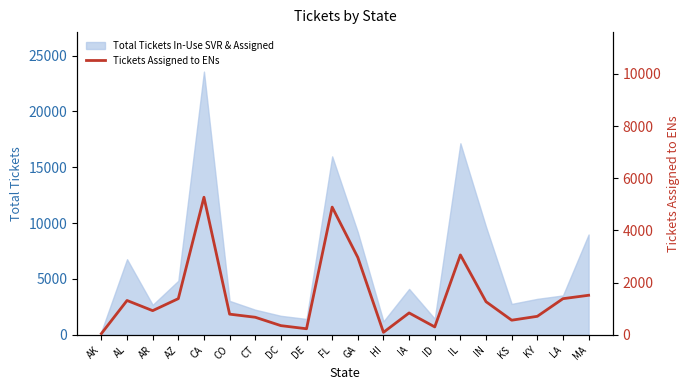

What is the smallest value displayed?

48